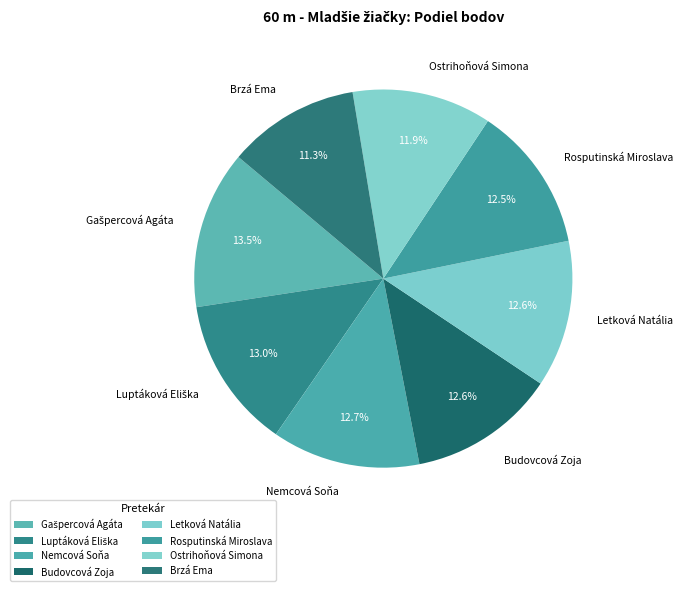

Which category has the smallest portion of the pie?

Brzá Ema